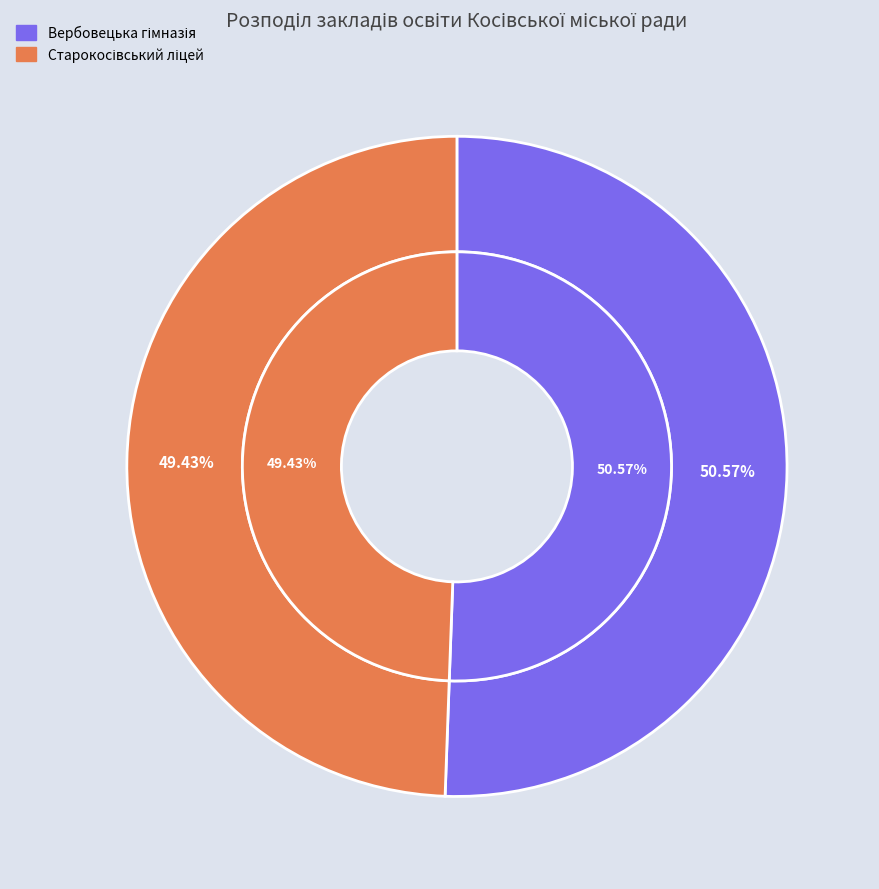

Which slice is the smallest?

Старокосівський ліцей